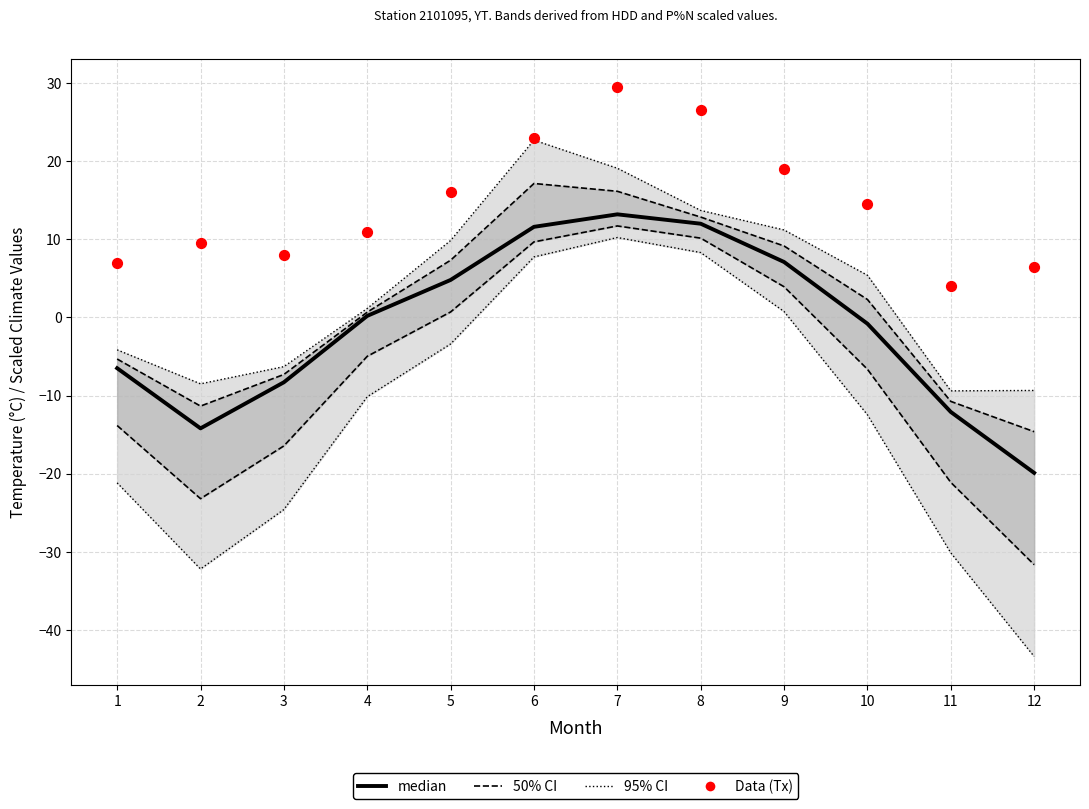

Is the value of 50% CI at 2 greater than the value of median at 9?

No